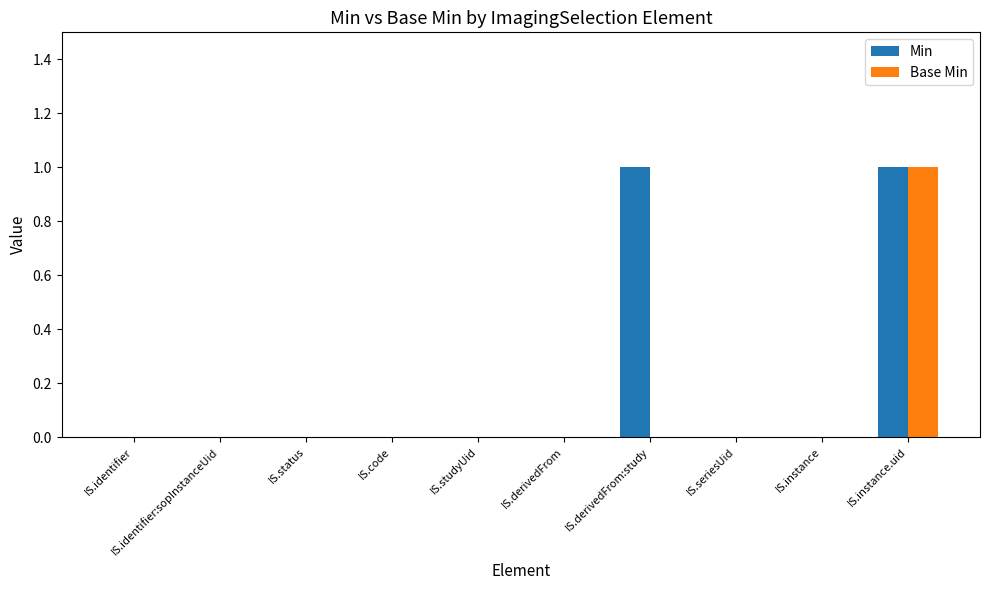

True or false: Min has a value of 0 at IS.status.

True